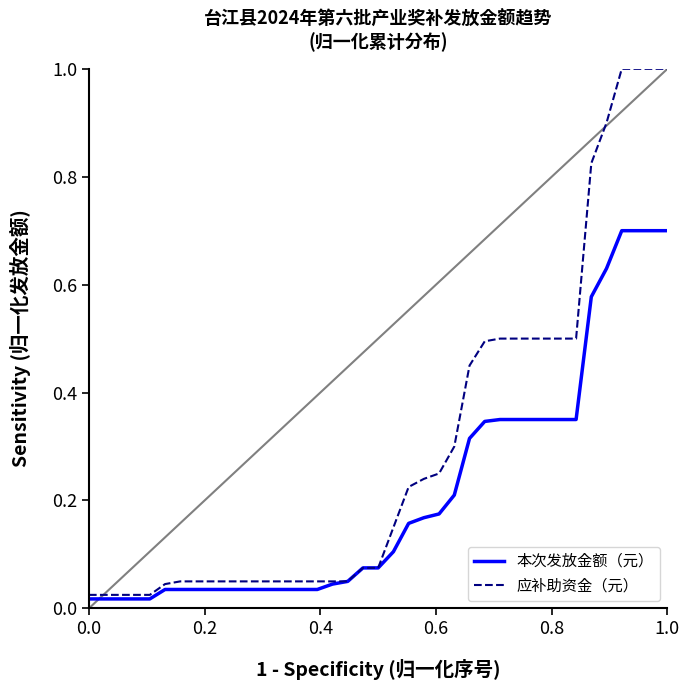

Which series has the largest total across all categories?

应补助资金（元）